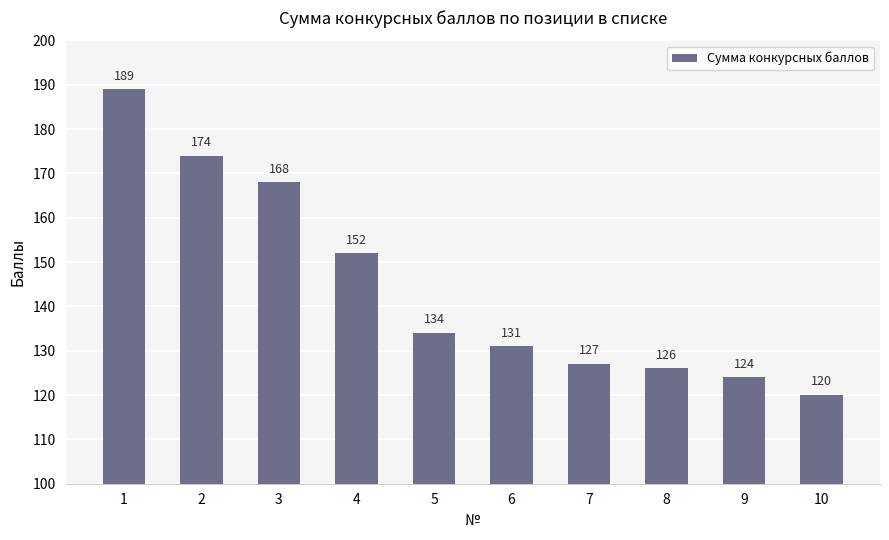

What is the sum of the values at 3 and 7?

295